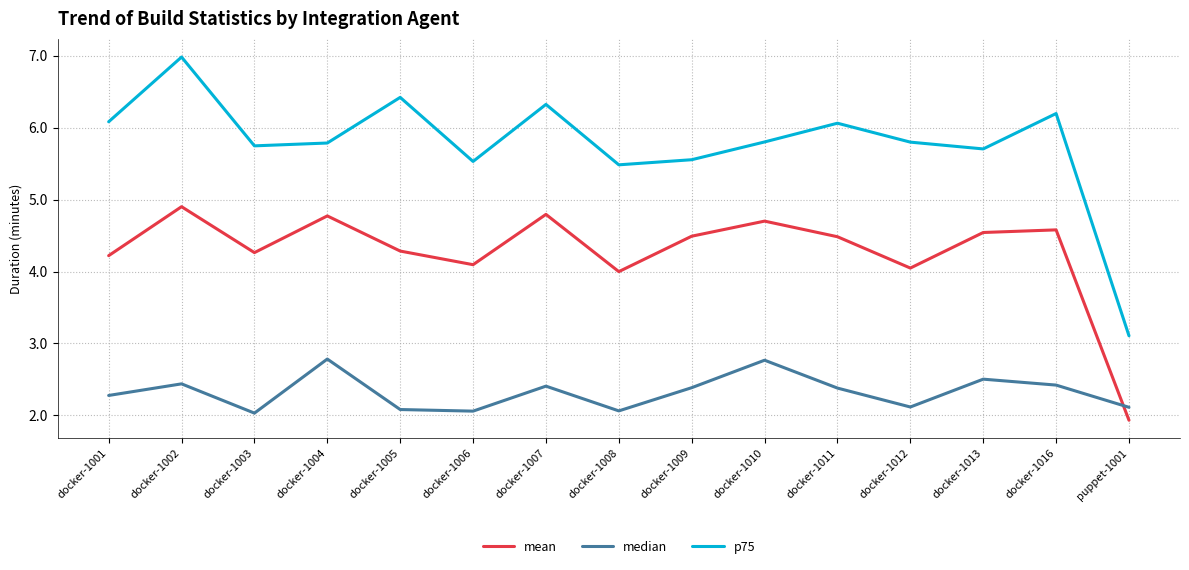

What are all the series names shown in the legend?

mean, median, p75